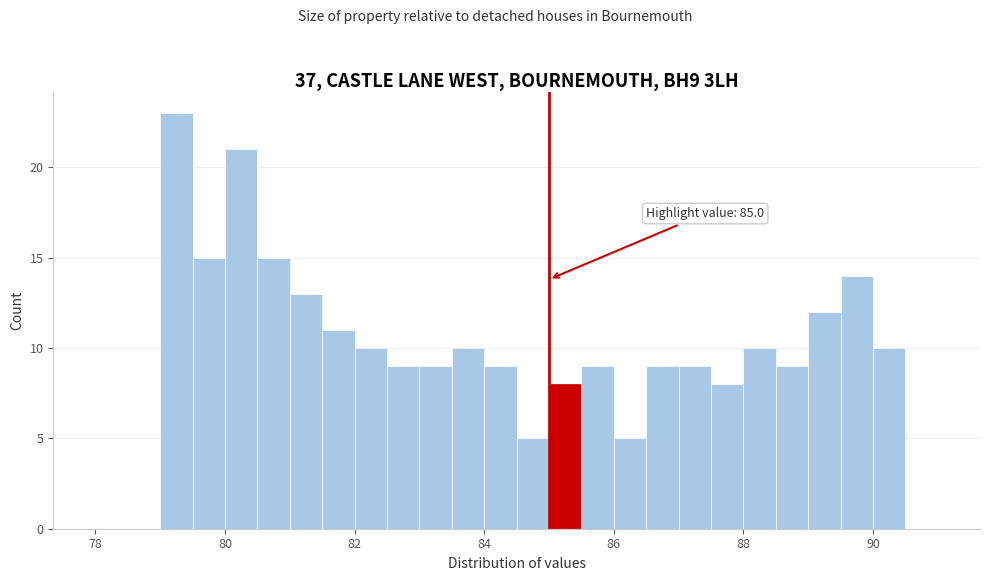

Around what value on the x-axis is the tallest bar? Give the approximate position of its centre, as read against the axis.

79.2